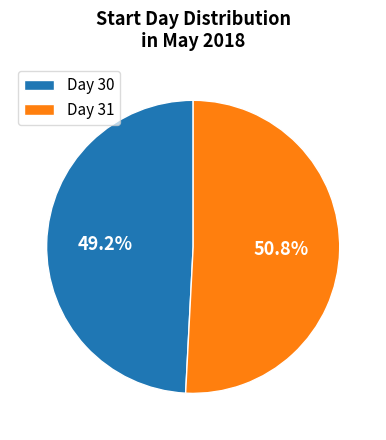

How many segments does this pie chart have?

2